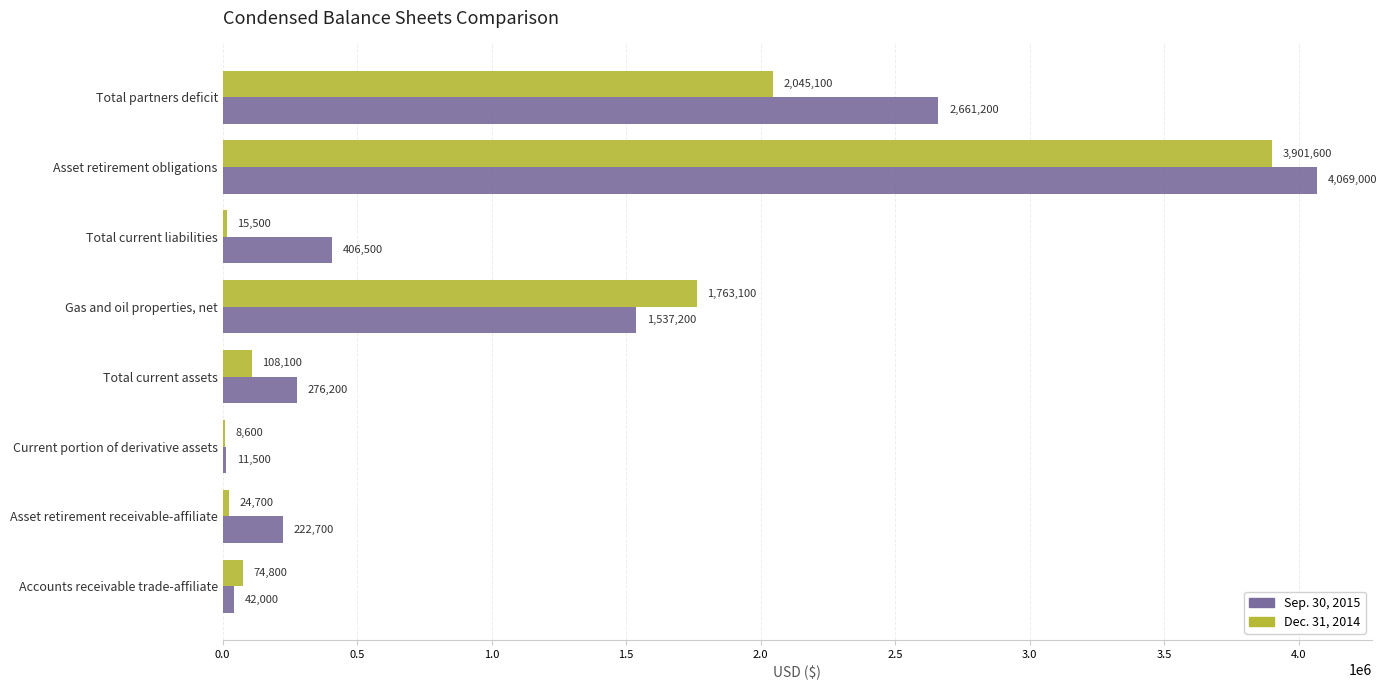

The Sep. 30, 2015 series shows 42000 at Accounts receivable trade-affiliate. True or false?

True